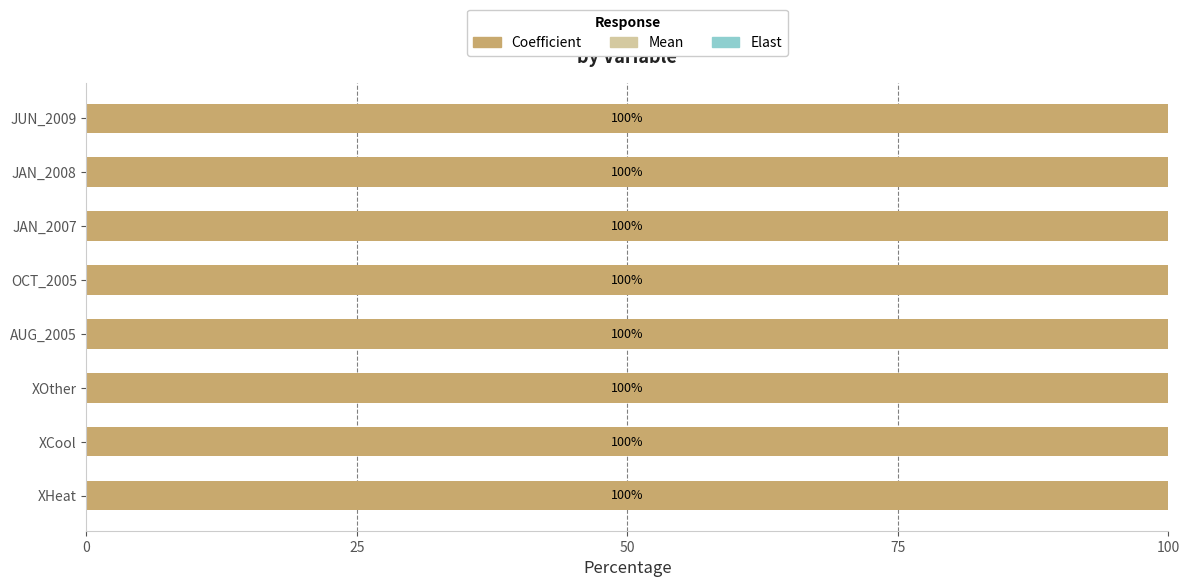

How many distinct data groups are displayed?

3